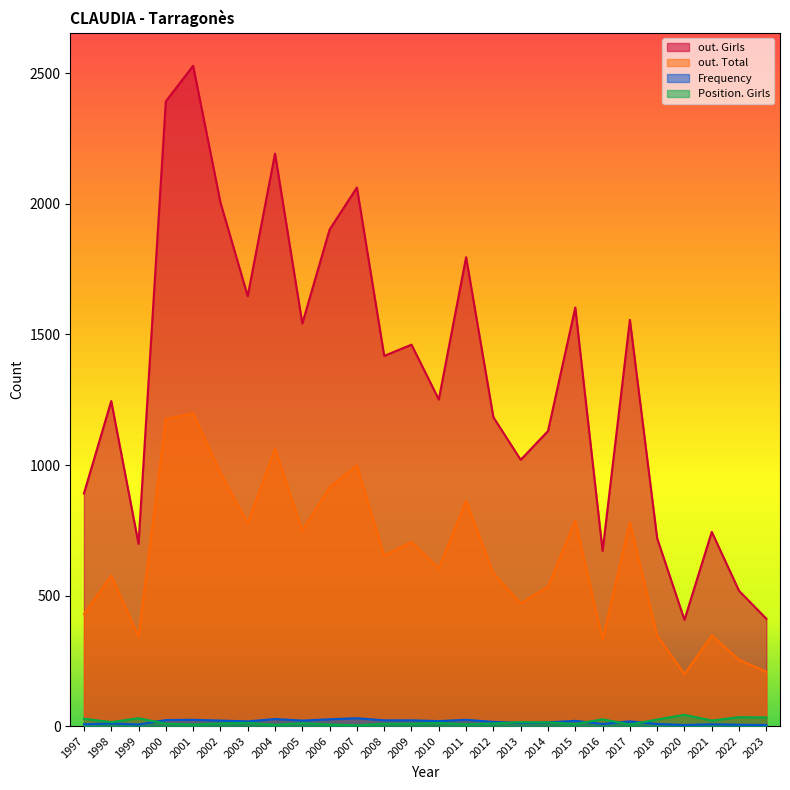

At which category does the chart reach its minimum across all series?

2007